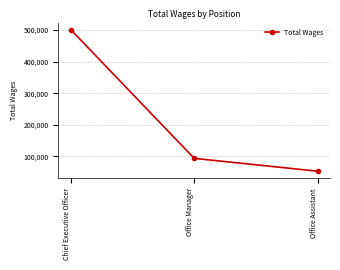

True or false: the data shows 151275 at Office Manager.

False